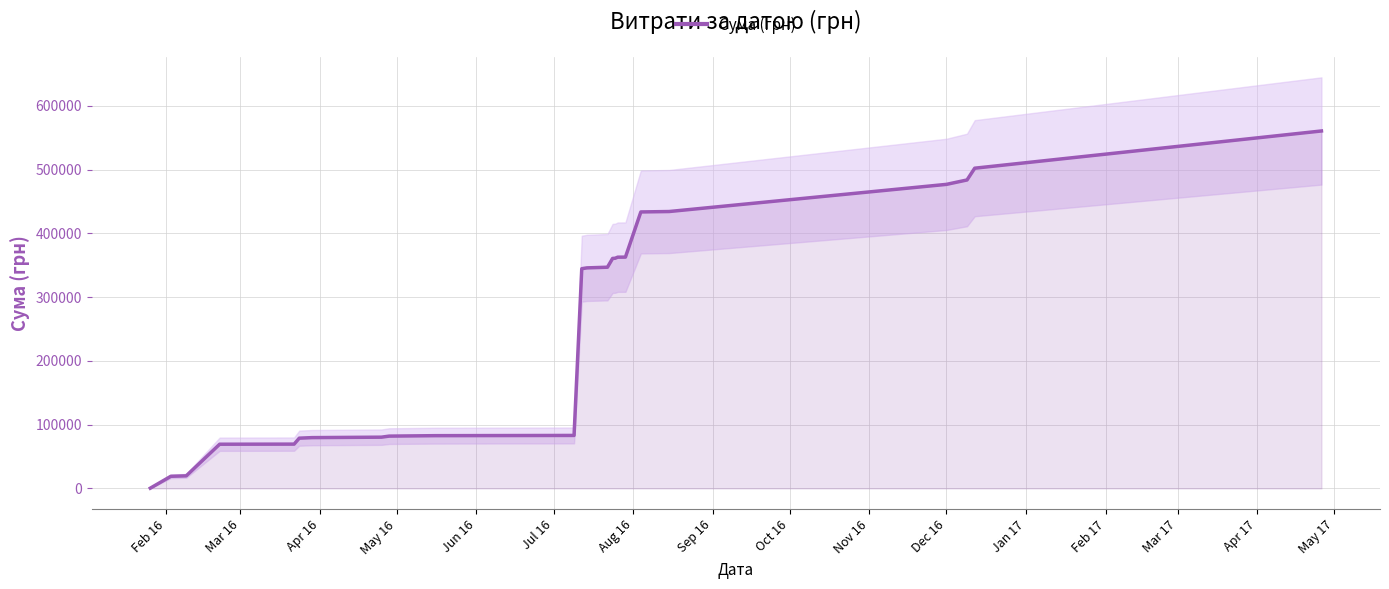

How many data points are less than 344503?

12